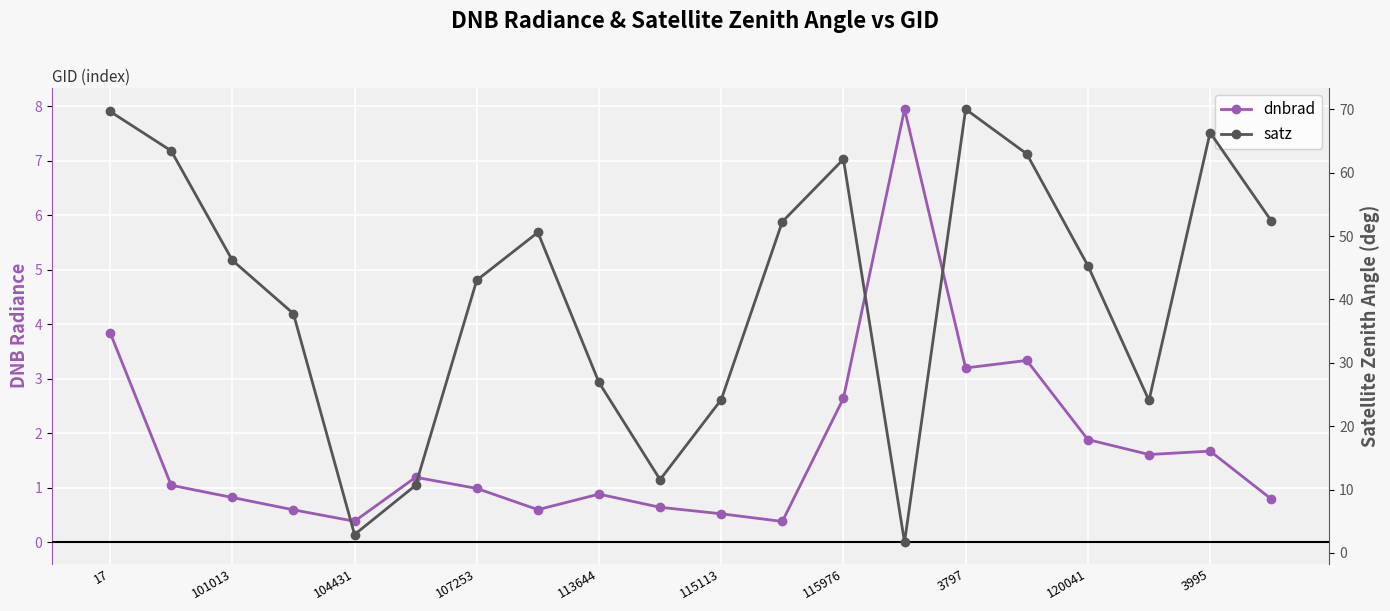

The value of satz at 3995 is 14.1. True or false?

False